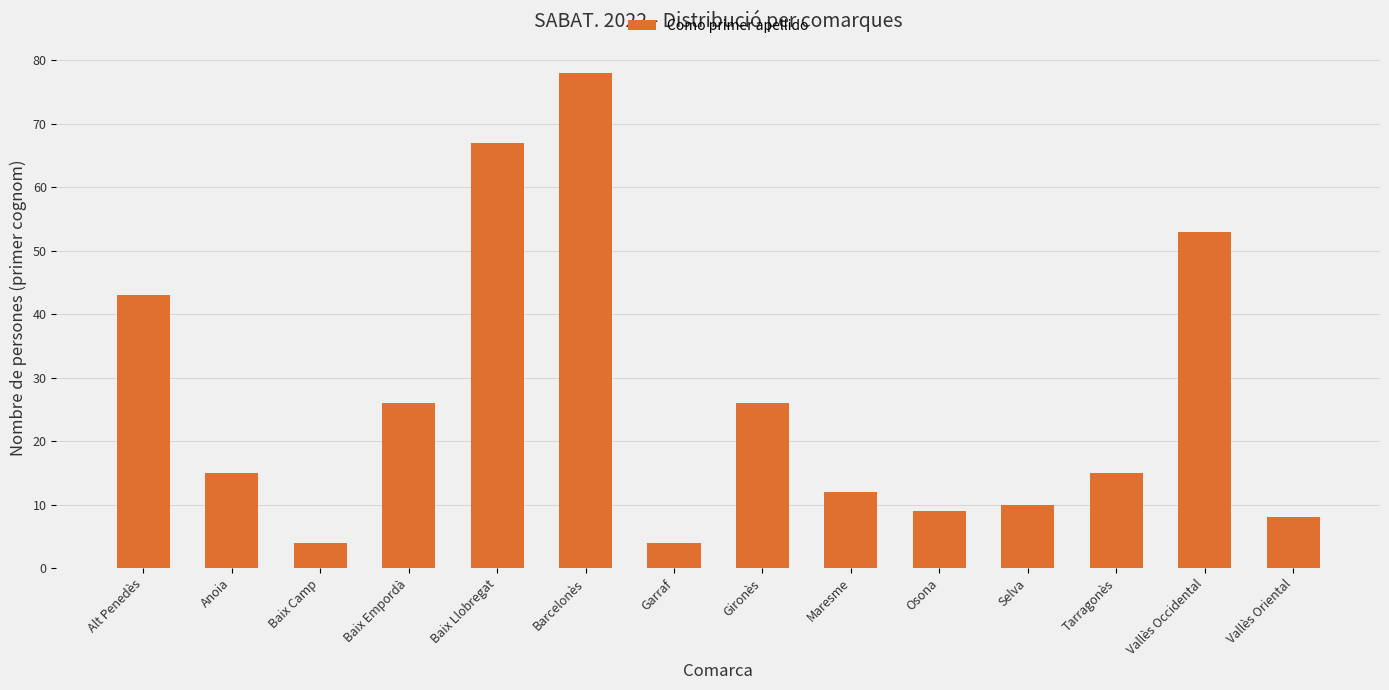

What is the label of the 10th bar from the right?

Baix Llobregat